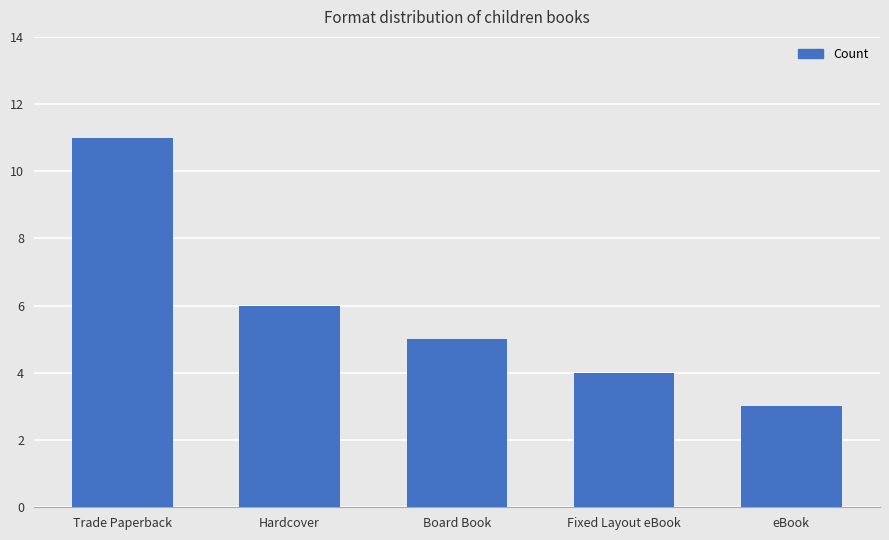

Is it true that the value at Fixed Layout eBook is 4?

True